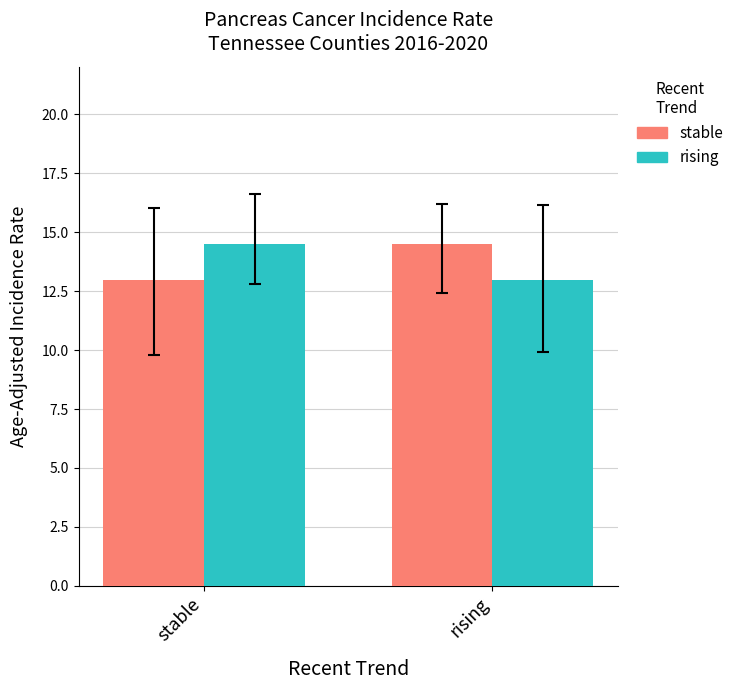

At which label is rising closest to 13?

rising